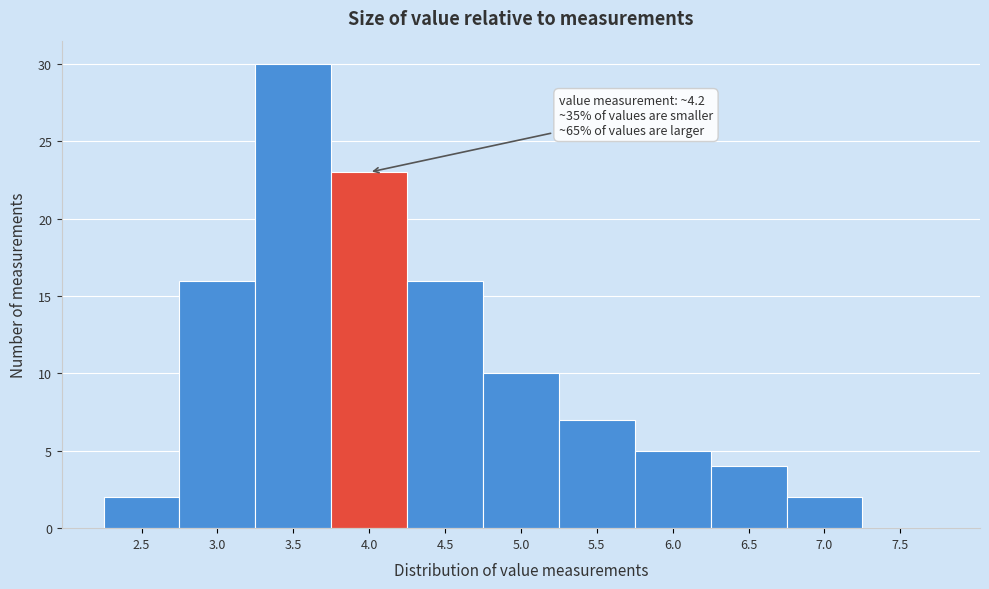

Reading right to left, transcribe all the data shown in this chart.

7.5=0	7.0=2	6.5=4	6.0=5	5.5=7	5.0=10	4.5=16	4.0=23	3.5=30	3.0=16	2.5=2